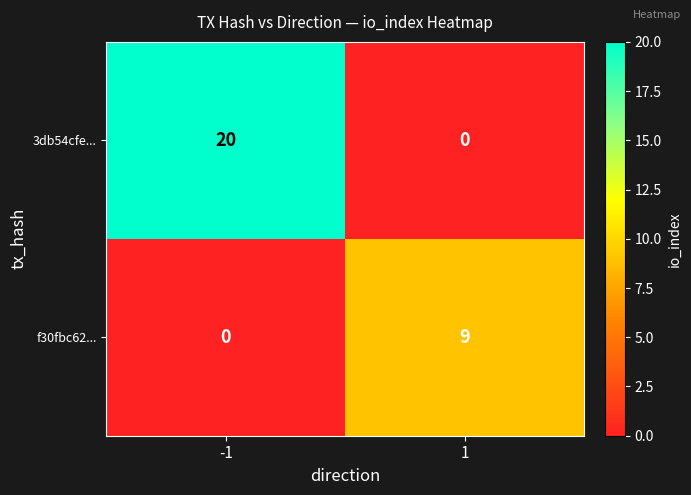

The 3db54cfe... series shows 20 at -1. True or false?

True